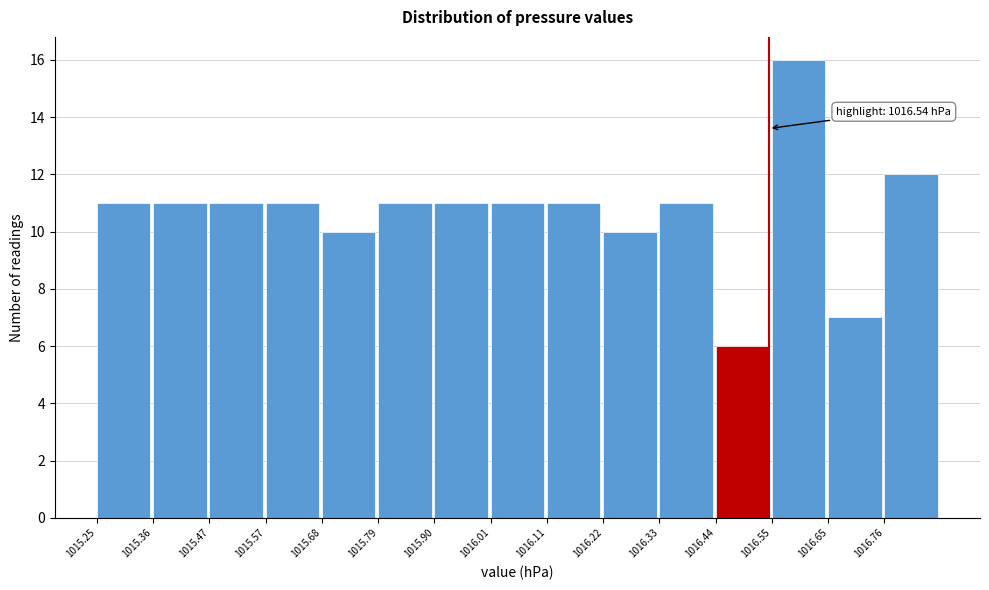

Over which range of the x-axis is the bar tallest?

1016.546 to 1016.654